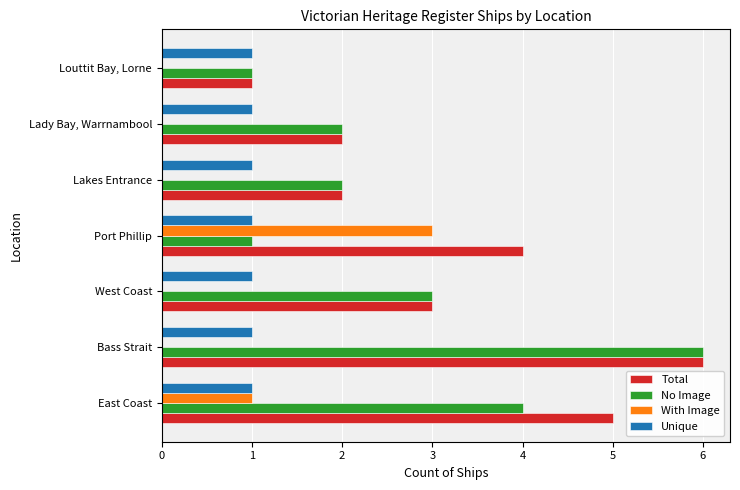

What is the approximate value of With Image at Port Phillip?

3